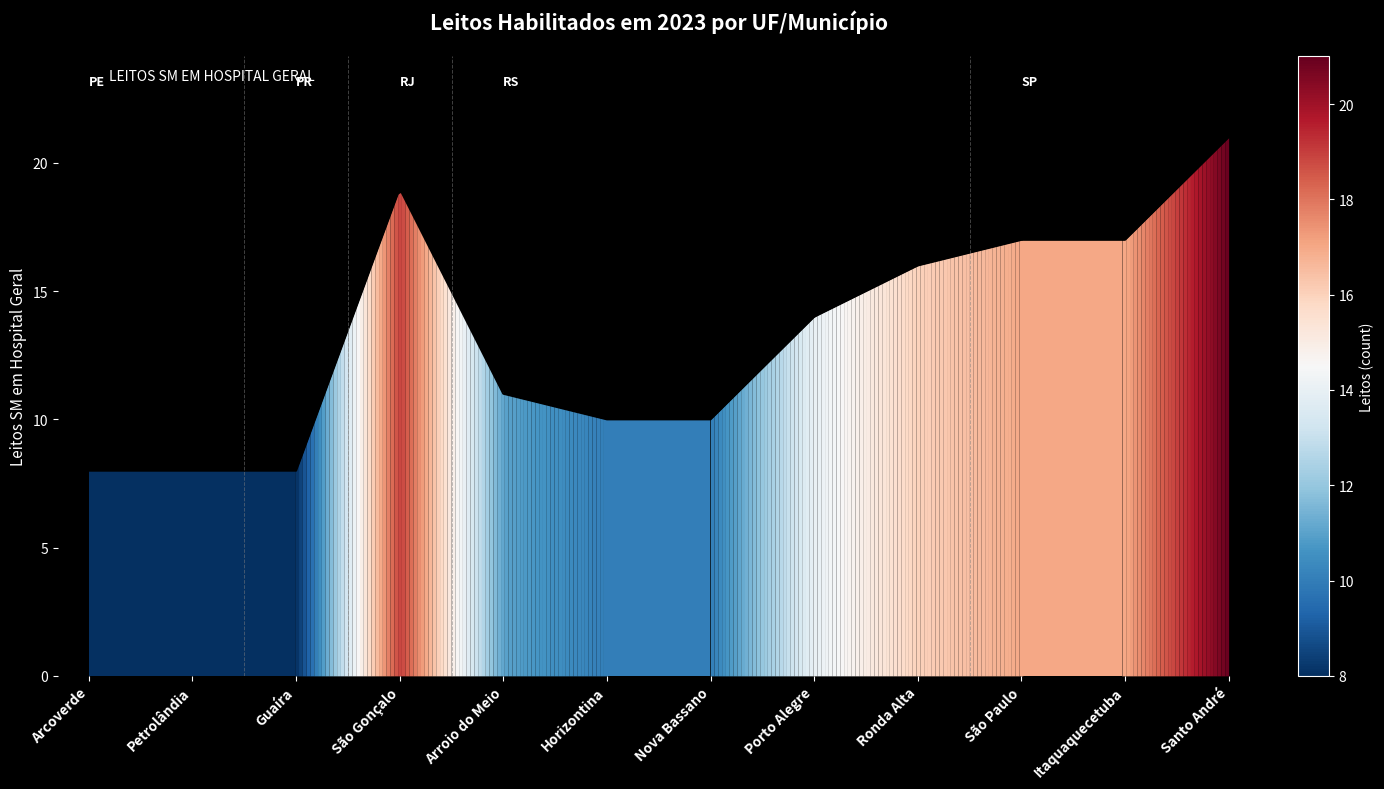

What is the difference between the maximum and minimum values?

13